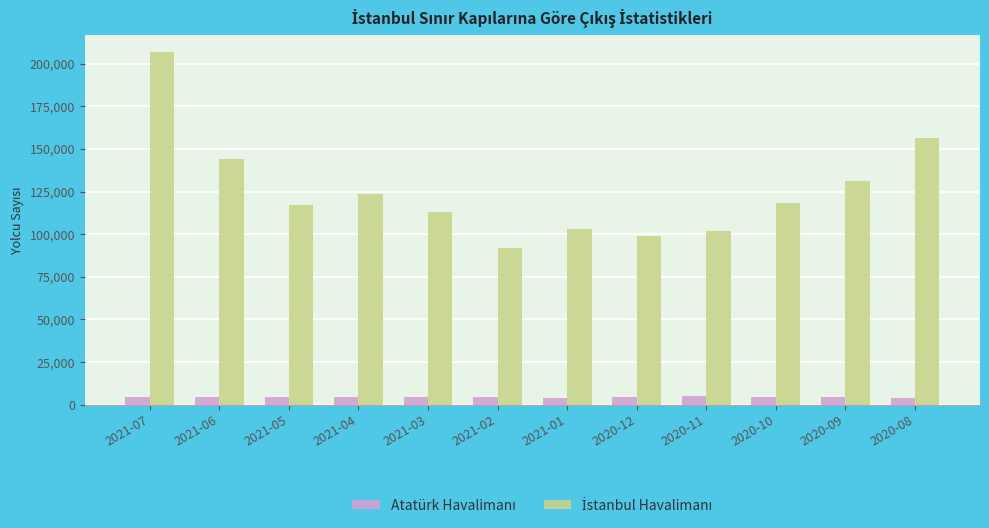

Count the number of data series in this chart.

2